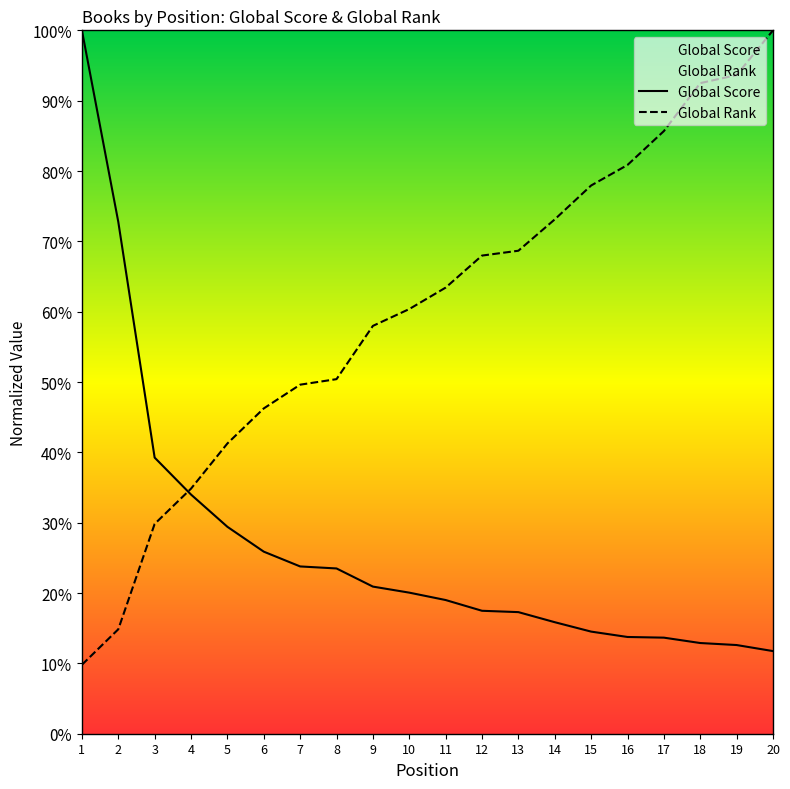

Rank the series by their average value, from highest to lowest.

Global Rank, Global Score